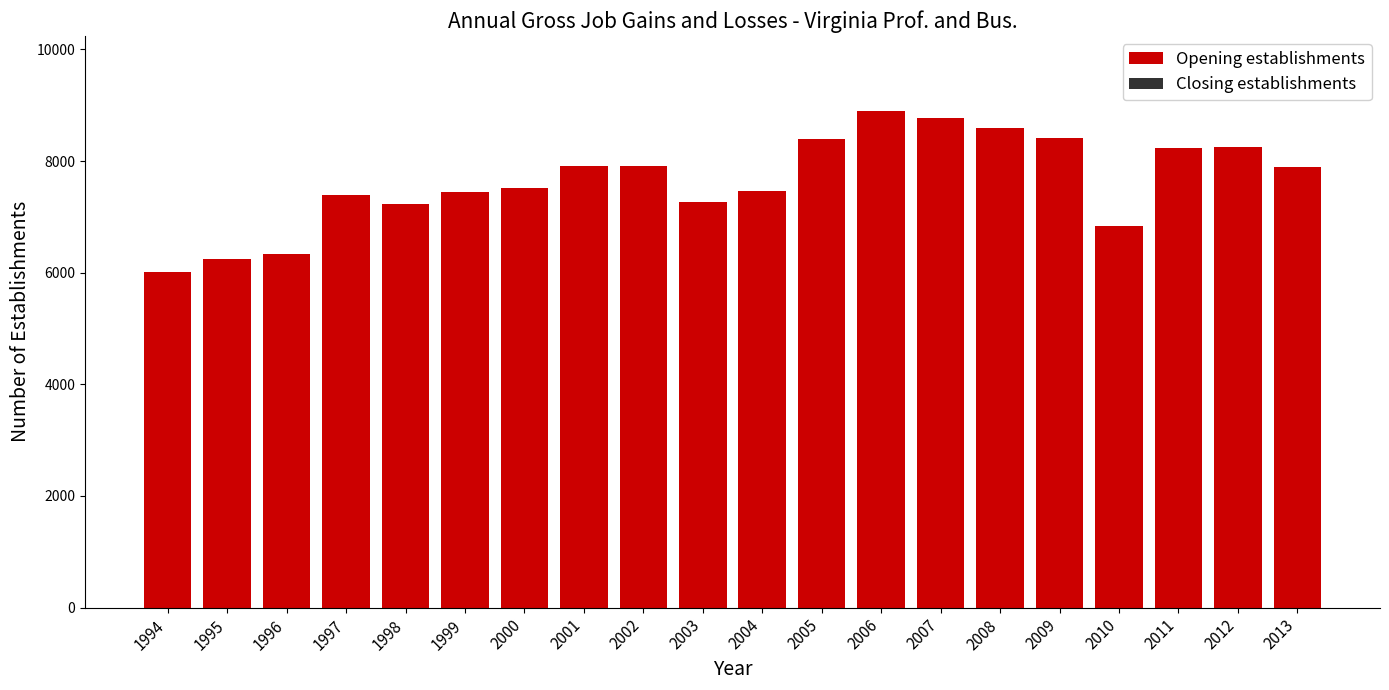

Count the number of categories in the chart.

20